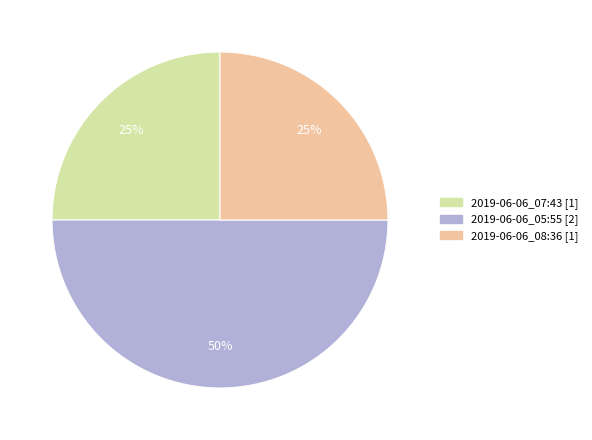

To the nearest percent, what portion does 2019-06-06_07:43 represent?

25%